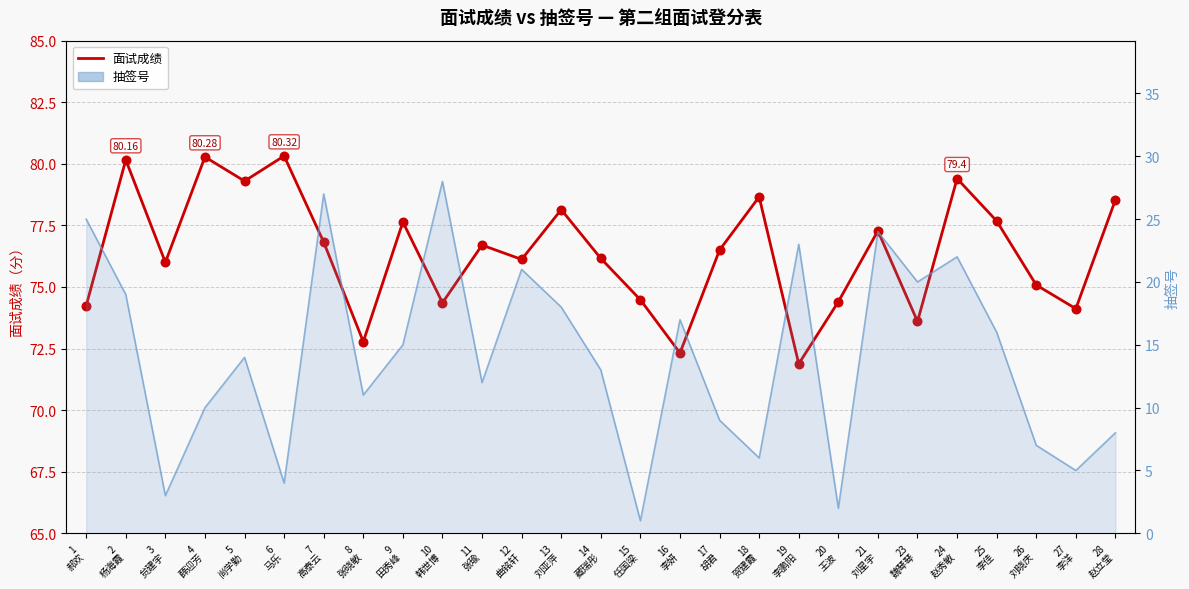

Which series reaches the minimum Y coordinate?

抽签号（折线）